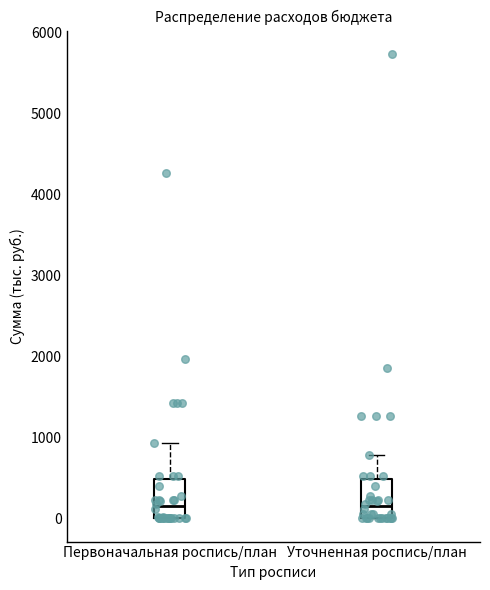

Reading left to right, read every box against the y-axis: the position of its median line, the range the box covers, and the ends of its whiskers. The values are not printed on the chart, so give them approximately, as read against the axis.

Первоначальная роспись/план: median 100, box 0 to 500, whiskers 0 to 900
Уточненная роспись/план: median 100, box 0 to 500, whiskers 0 to 800